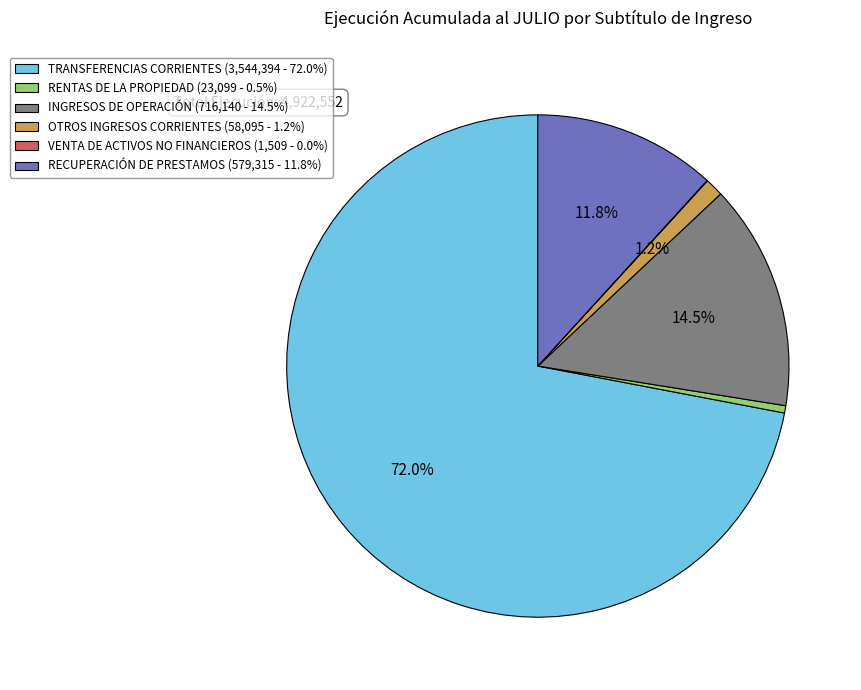

What is the majority slice?

TRANSFERENCIAS CORRIENTES